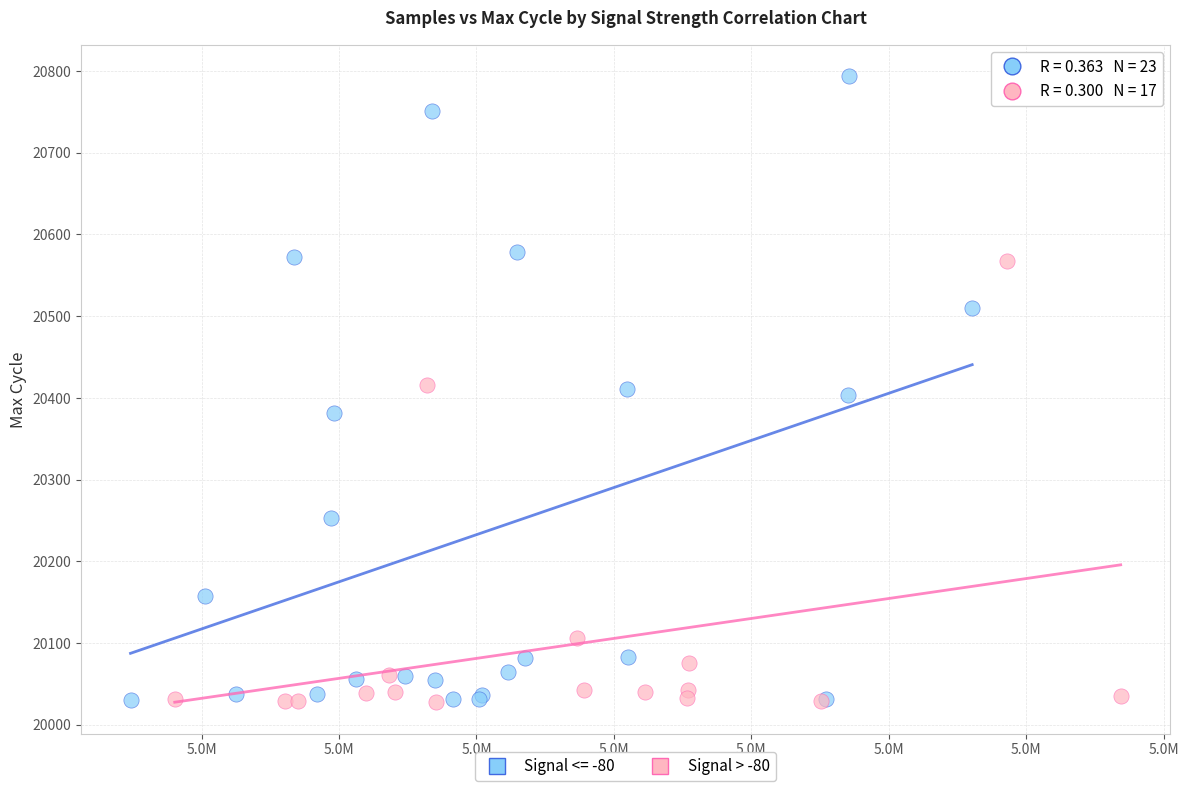

Which series reaches the maximum Y coordinate?

Signal <= -80